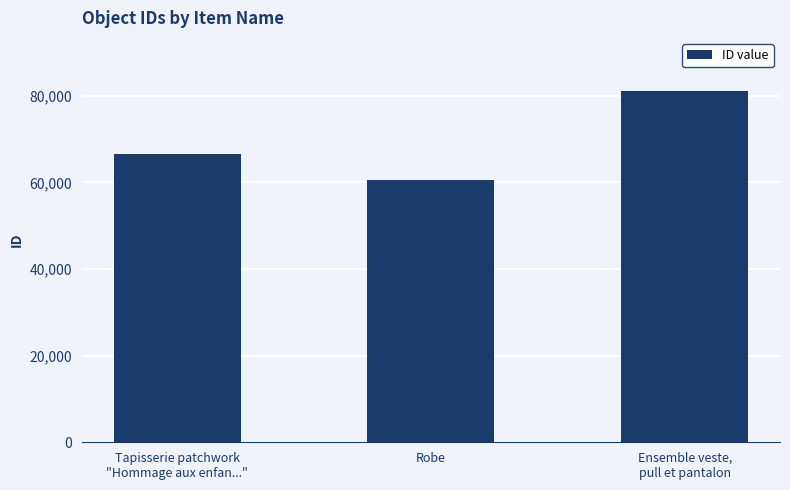

Which category has the highest value across all series?

Ensemble veste,
pull et pantalon